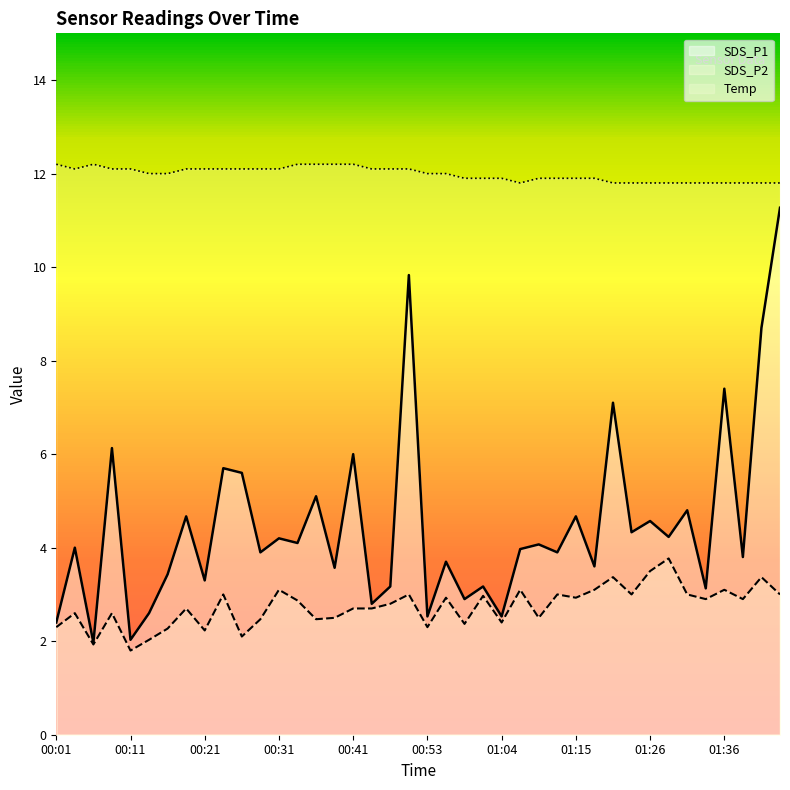

Where is the first local maximum for Temp?

00:06